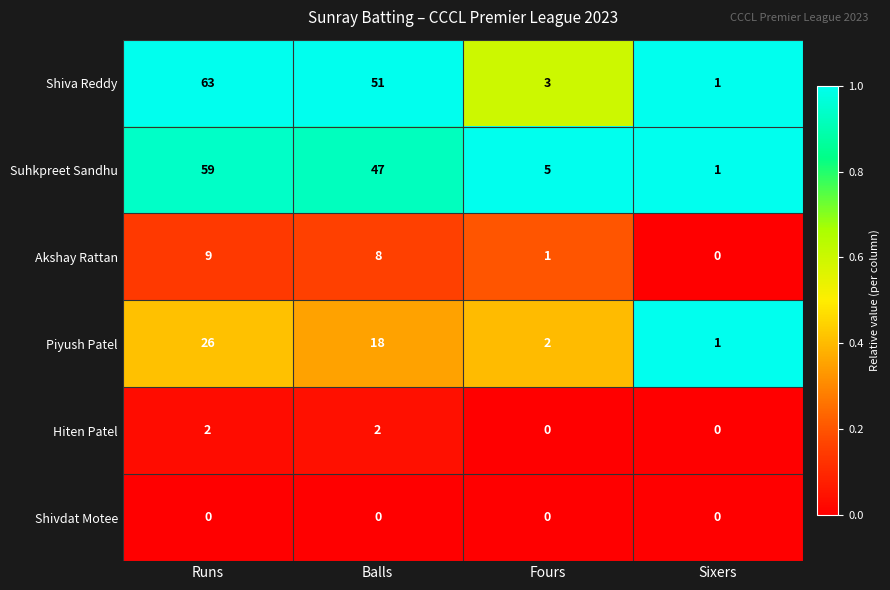

Reading left to right, transcribe all the data shown in this chart.

Shiva Reddy: 63	51	3	1
Suhkpreet Sandhu: 59	47	5	1
Akshay Rattan: 9	8	1	0
Piyush Patel: 26	18	2	1
Hiten Patel: 2	2	0	0
Shivdat Motee: 0	0	0	0